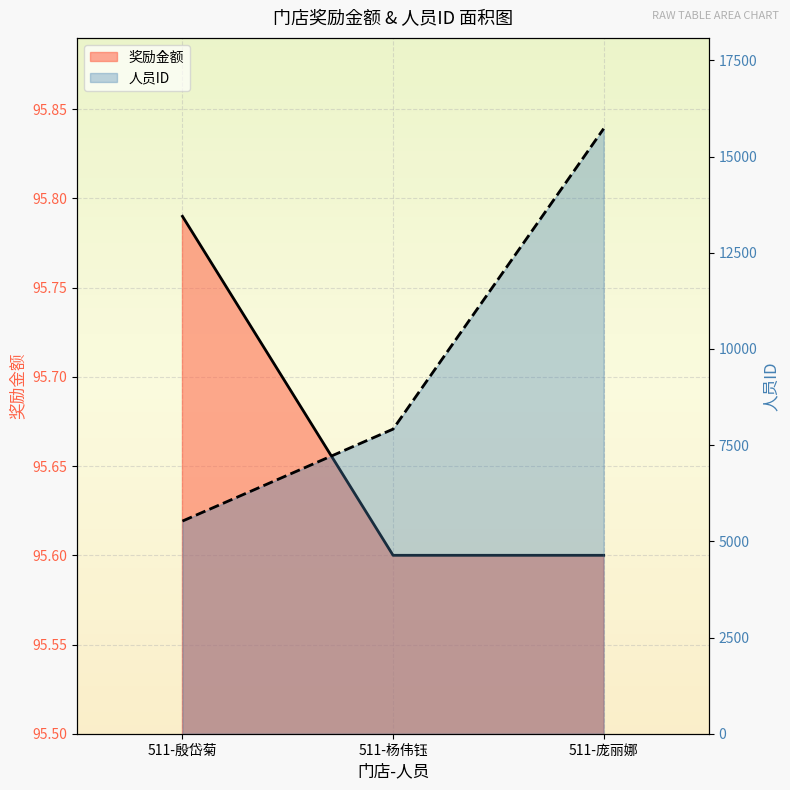

Rank the series by their maximum value, from highest to lowest.

人员ID, 奖励金额